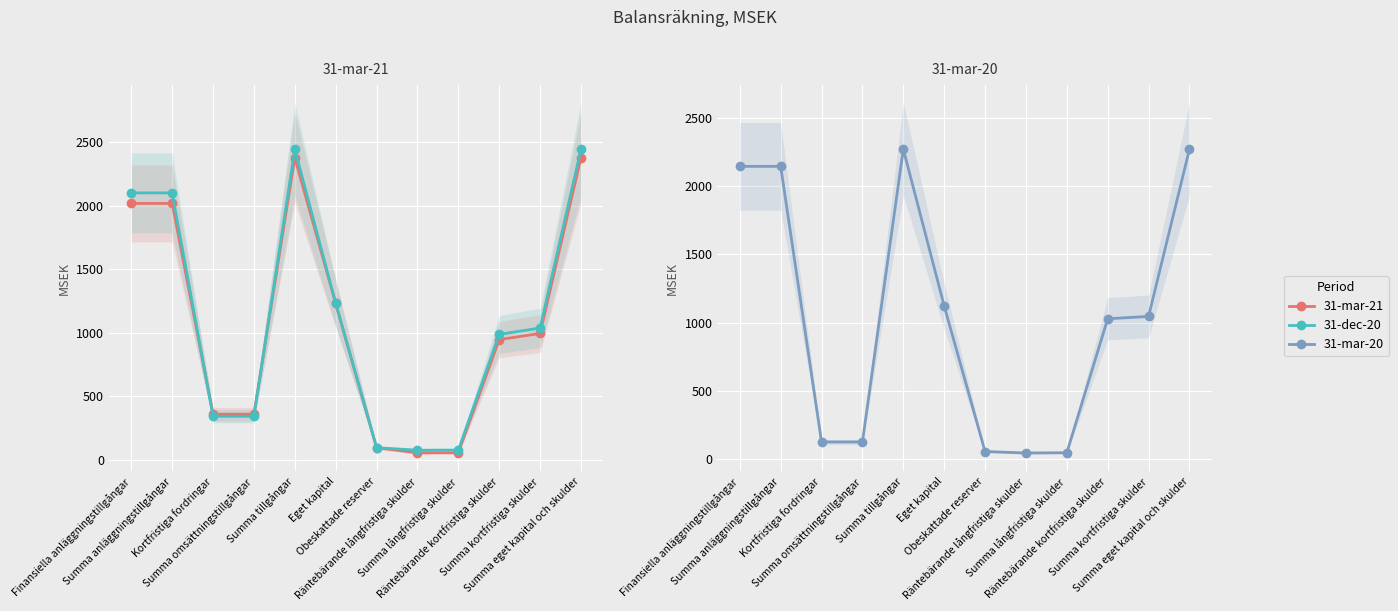

What is the sum of the 31-mar-21 values at Finansiella anläggningstillgångar and Summa tillgångar?

4393